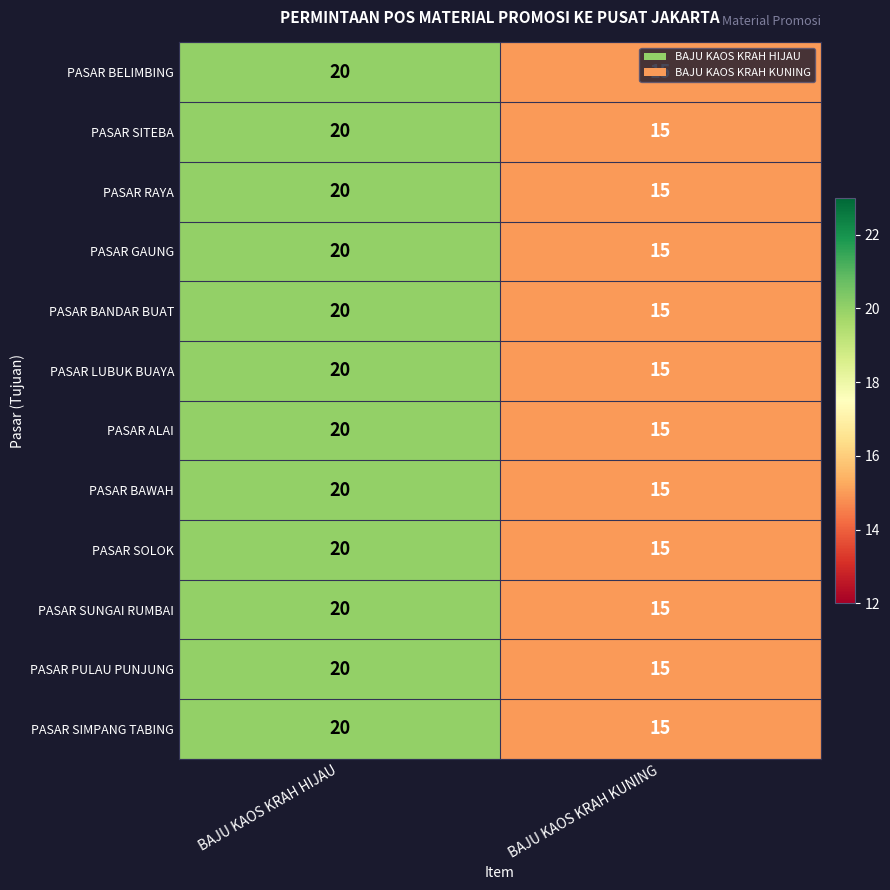

At which label does PASAR LUBUK BUAYA reach its minimum?

BAJU KAOS KRAH KUNING